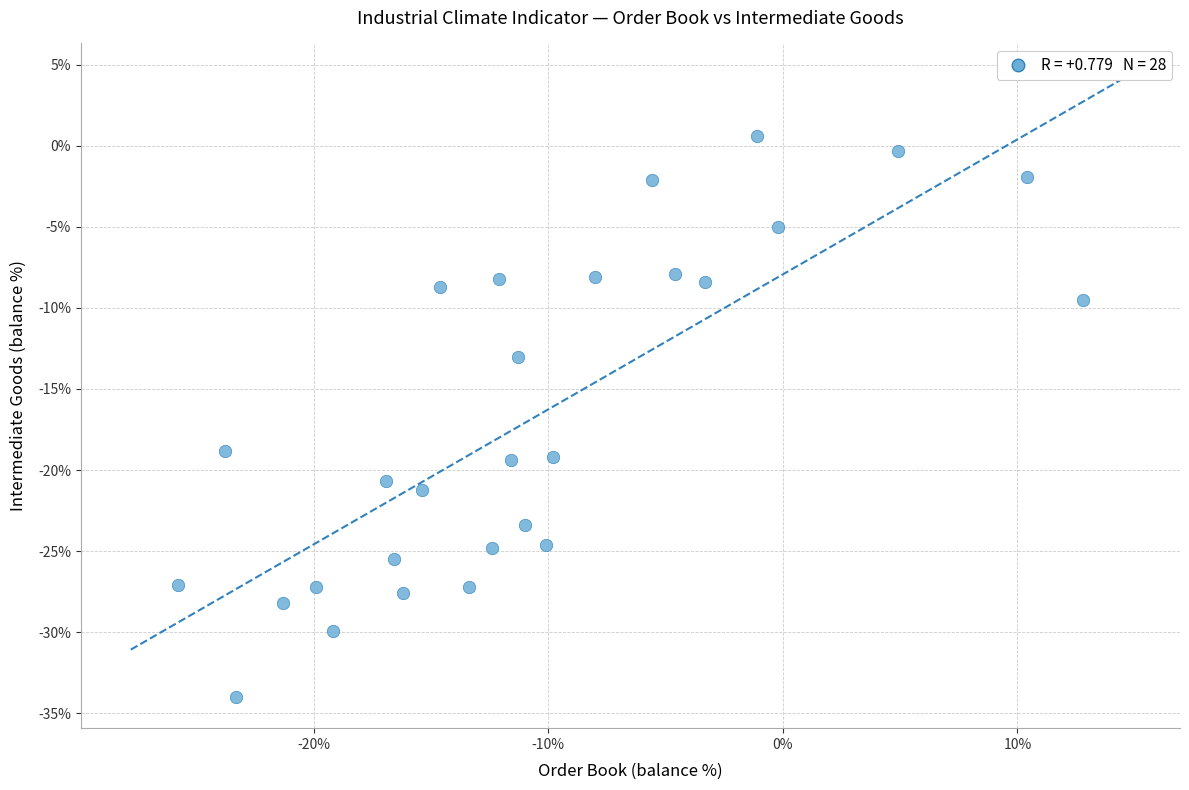

What is the range of X values (max minus min)?

38.6